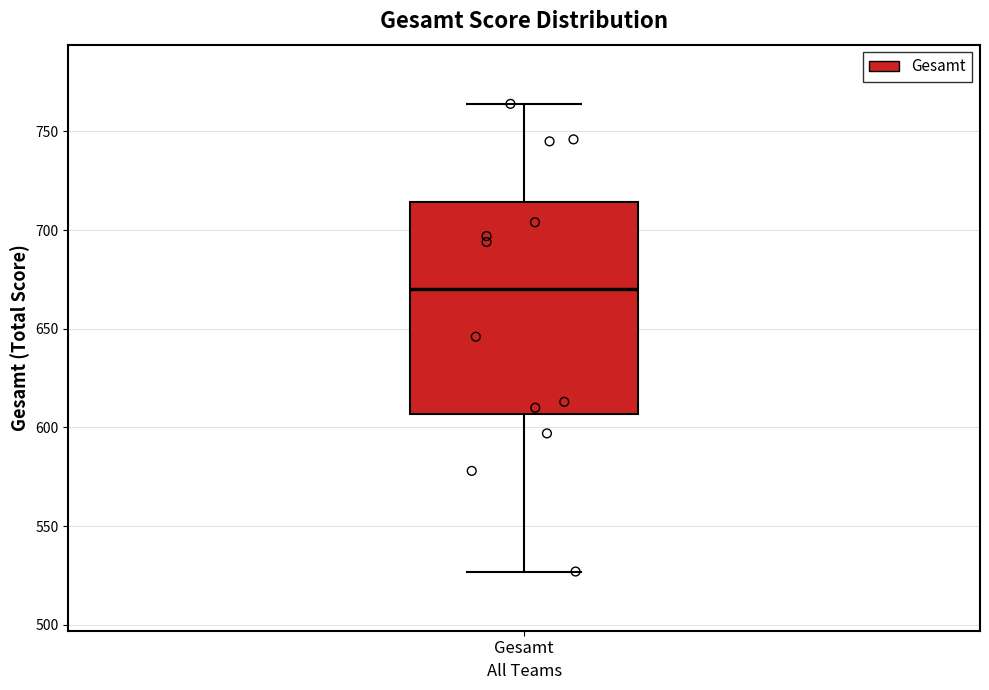

Transcribe this box plot: give where the median line is, the range the box spans, and where the two whiskers end, as read against the y-axis. The values are not printed on the chart, so give them approximately, as read against the axis.

median 670, box 605 to 715, whiskers 525 to 765